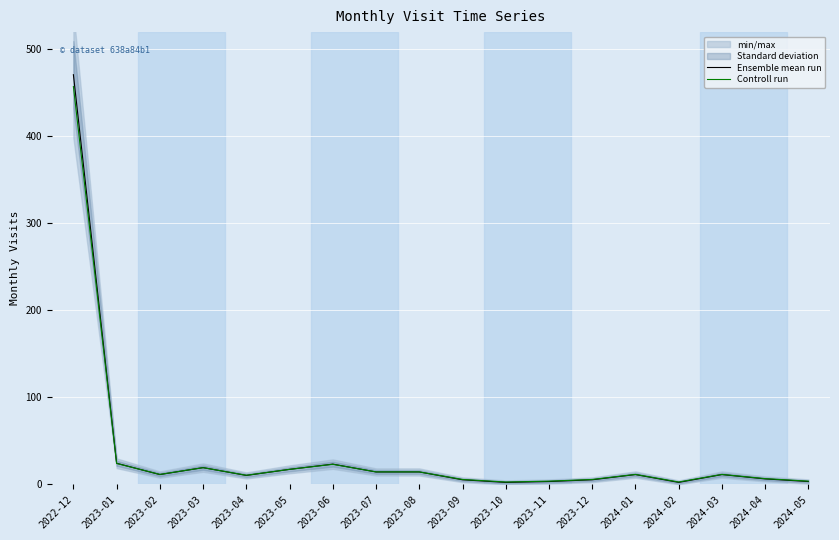

Between which two adjacent categories do Ensemble mean run and Controll run first intersect?

2023-01 and 2023-02